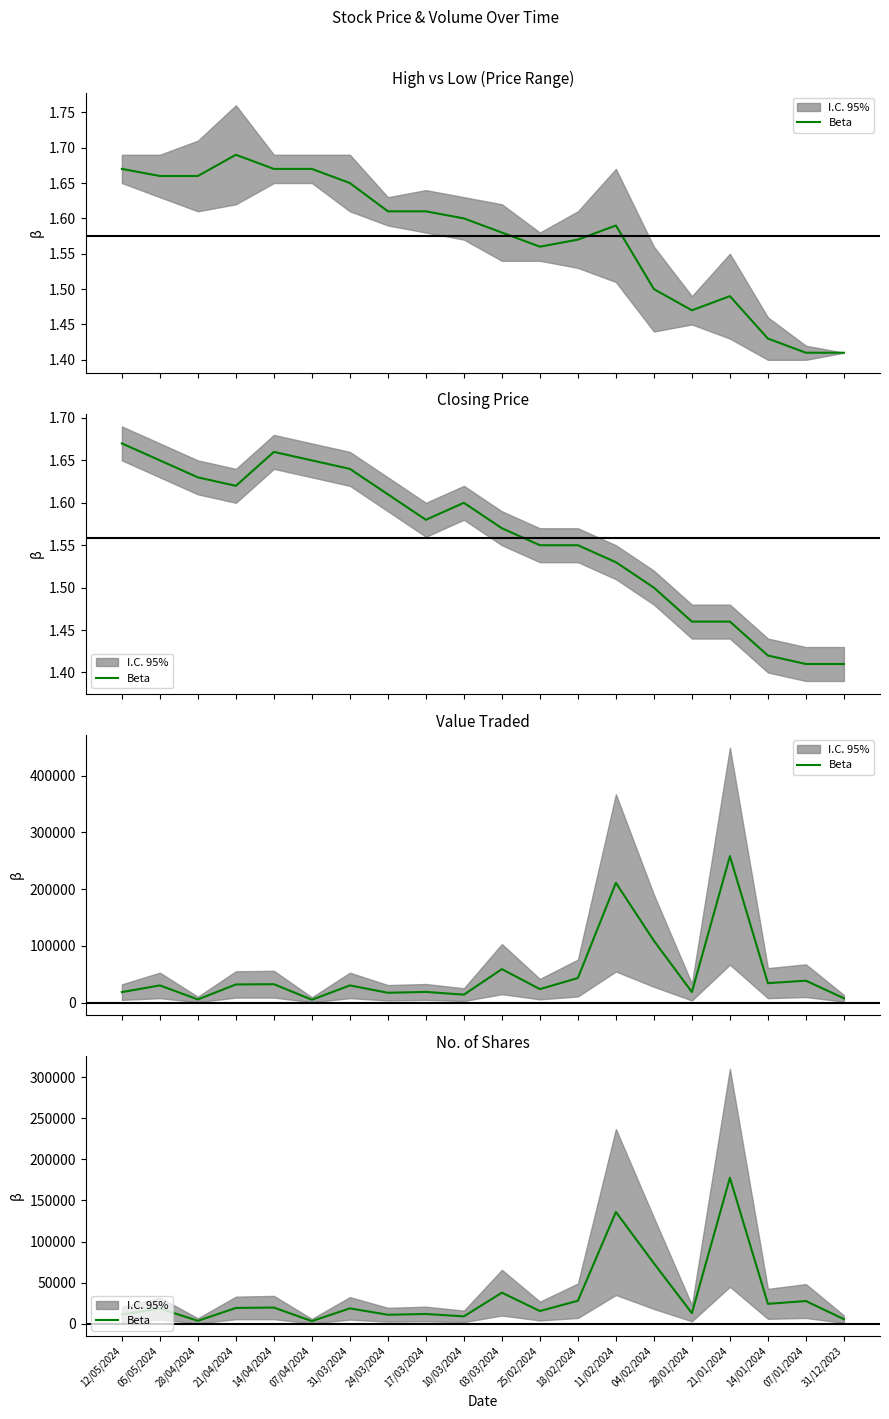

Where does the data first go above 18715?

21/04/2024